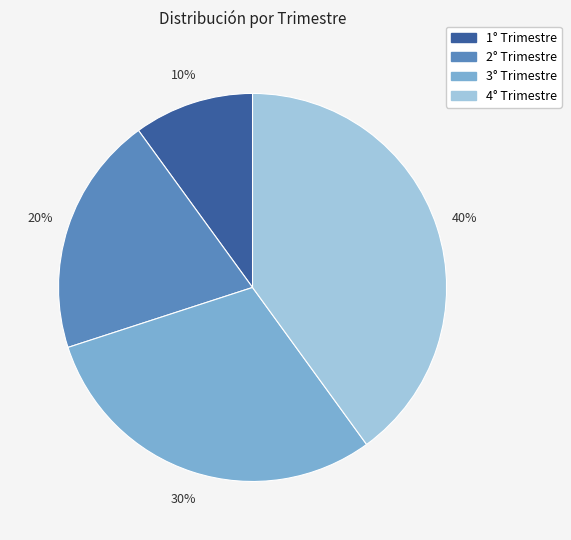

Is the sum of 3° Trimestre and 1° Trimestre greater than half?

No